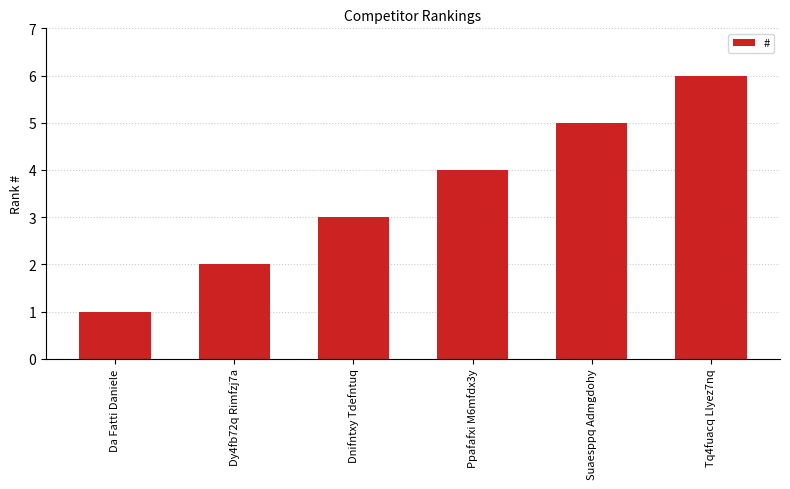

True or false: the data shows 6 at Tq4fuacq Llyez7nq.

True